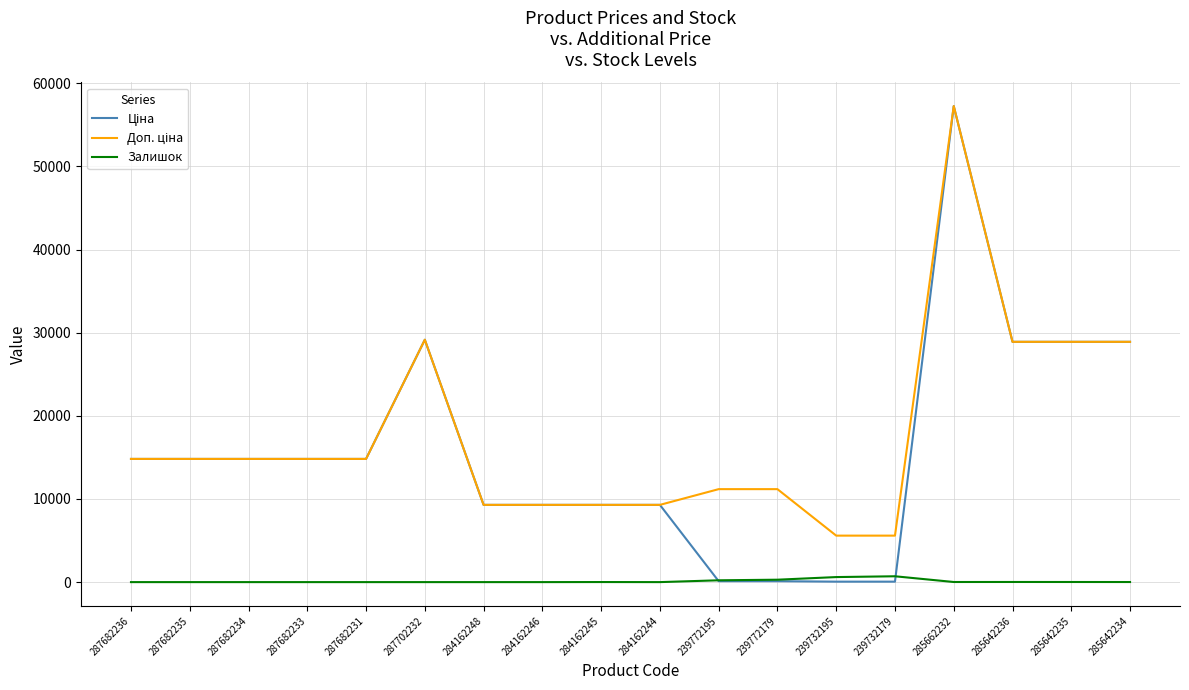

What is the spread (max minus min) of values at 287682233?

14817.6